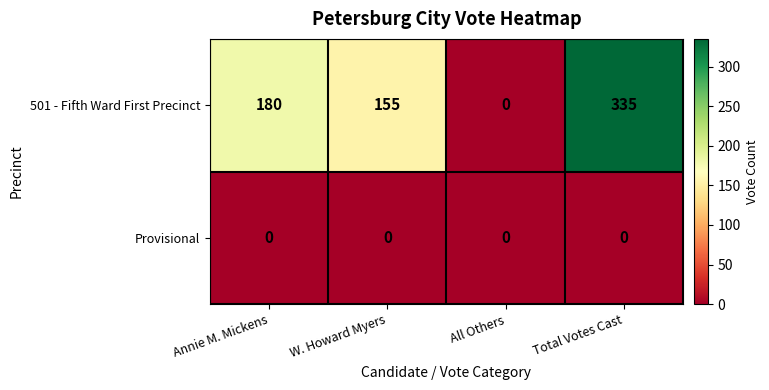

At which category is the sum across all series the highest?

Total Votes Cast